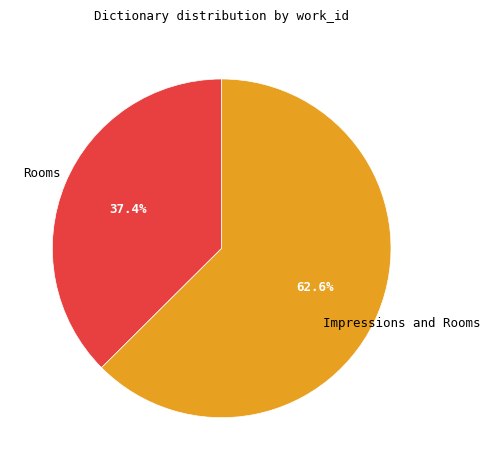

To the nearest percent, what portion does Rooms represent?

37%